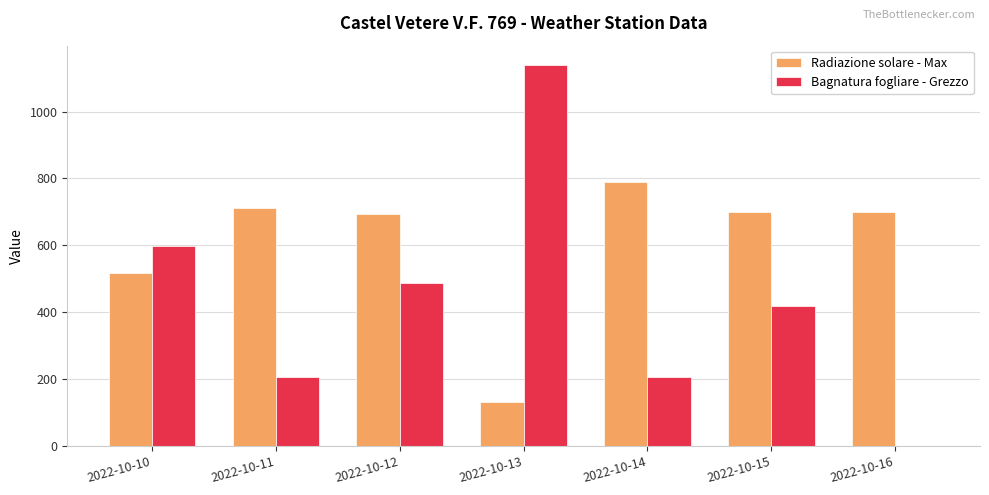

Is the value of Bagnatura fogliare - Grezzo at 2022-10-13 greater than the value of Radiazione solare - Max at 2022-10-12?

Yes